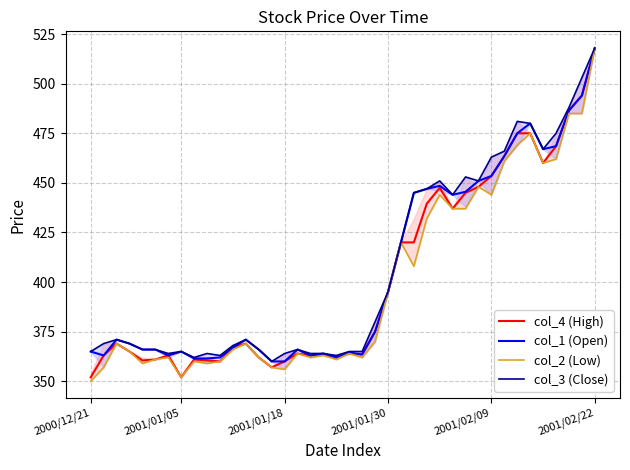

How many lines are shown in the chart?

4